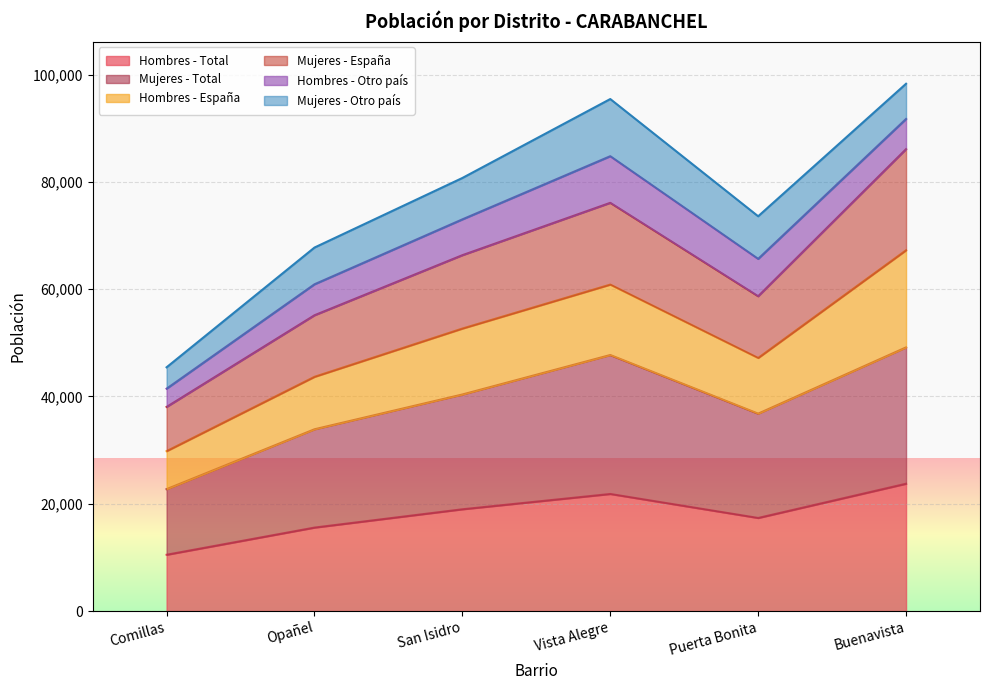

What is the lowest value of the Hombres - Total series?

10491